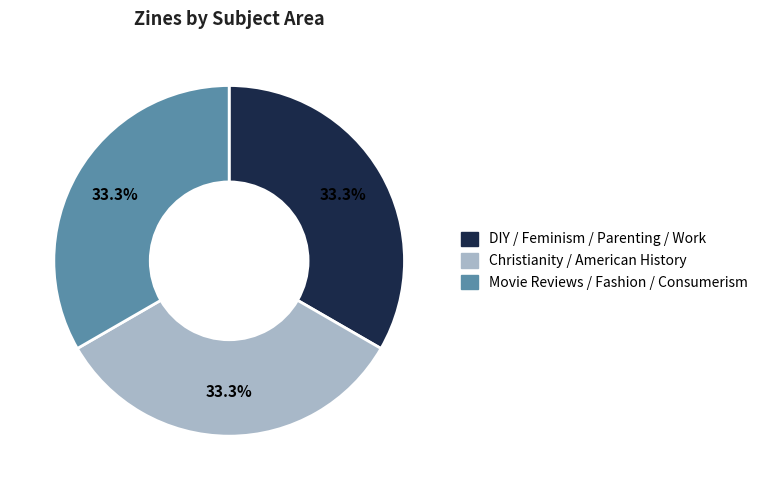

Is Christianity / American History the majority of the pie?

No